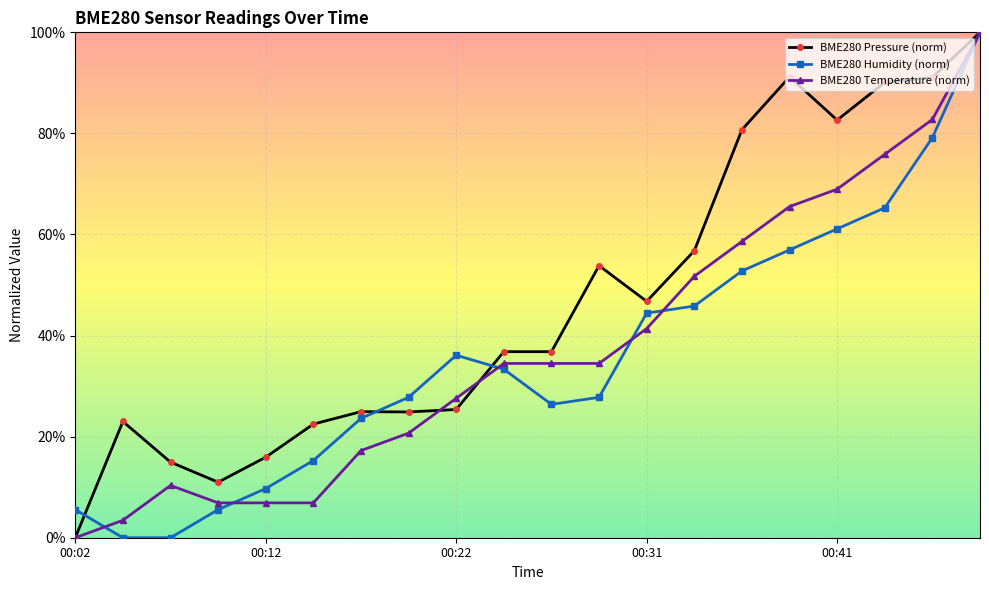

Is it true that BME280 Temperature (norm) equals 1.5 at 00:31?

False